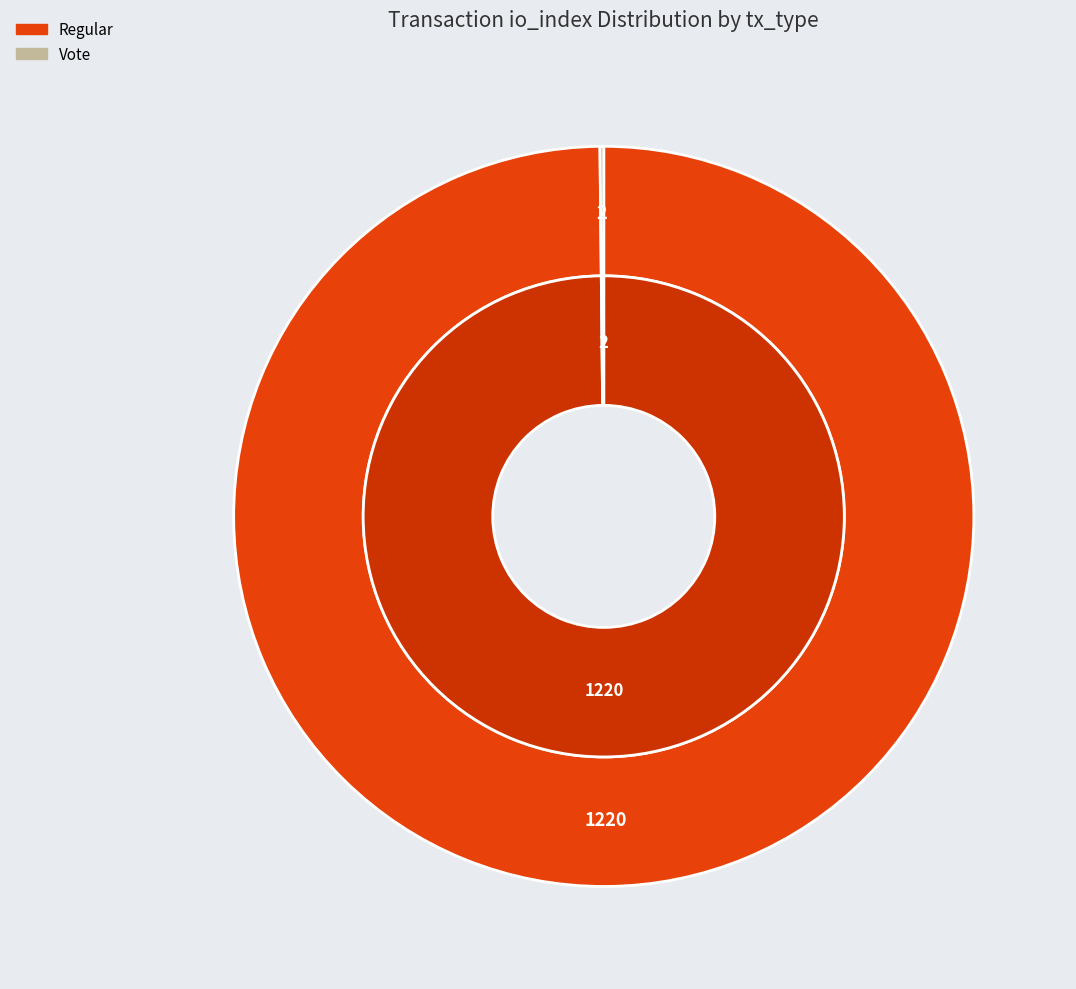

To the nearest percent, what is the combined percentage of Regular (io_index=1220) and Vote (io_index=2)?

100%